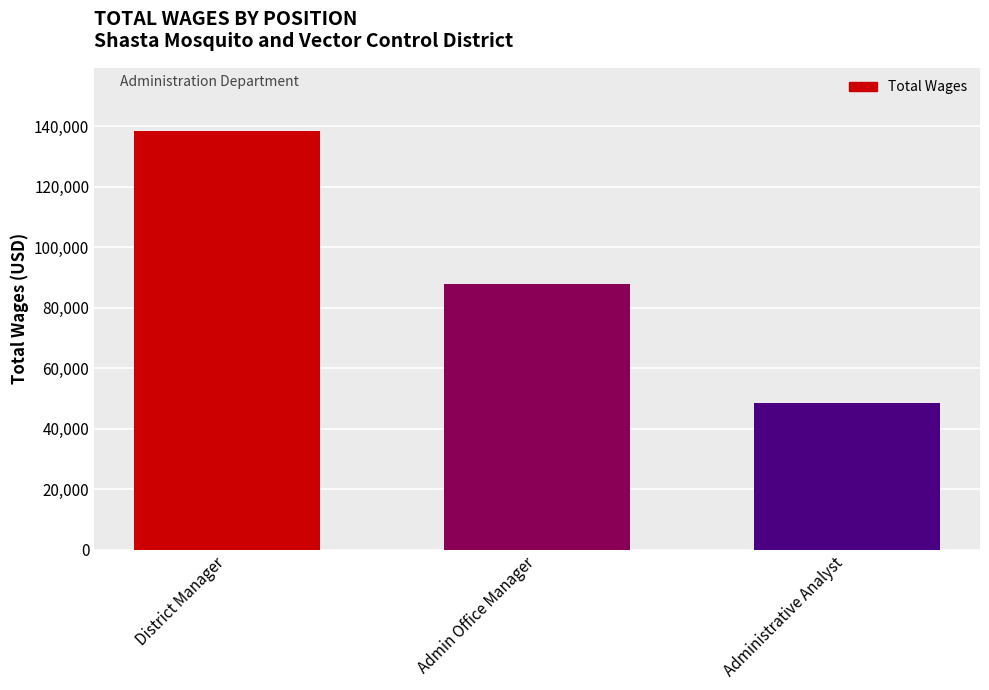

Reading left to right, transcribe all the data shown in this chart.

138573	88032	48568